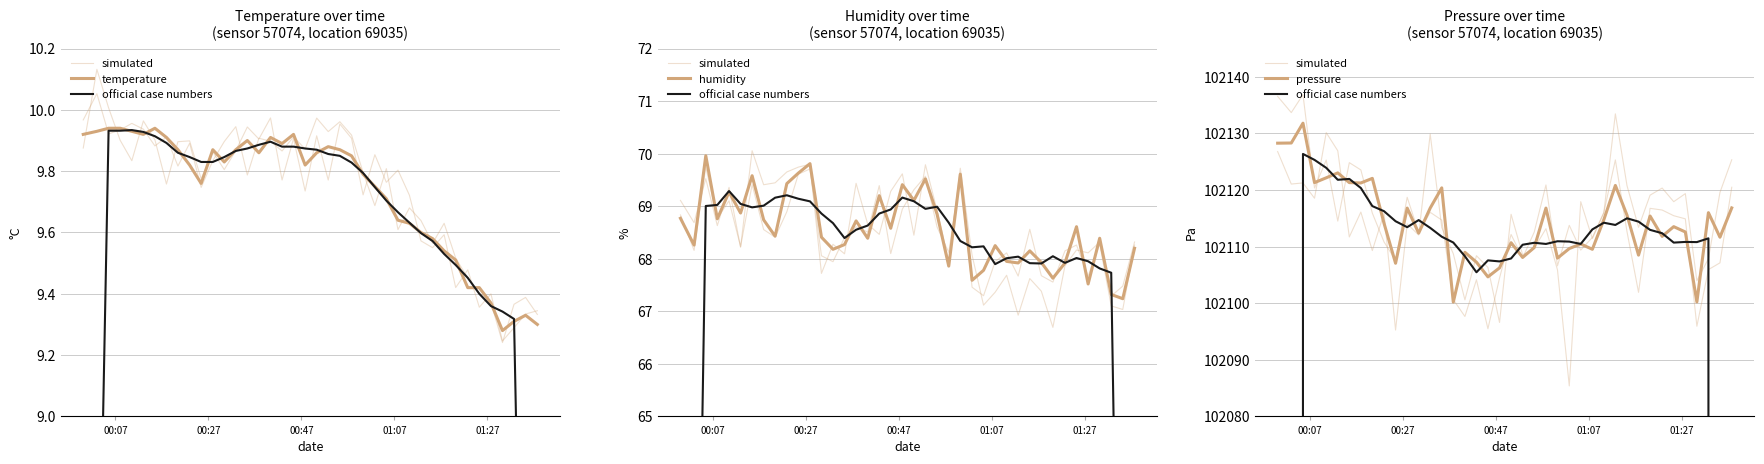

What is the smallest value displayed?

9.3